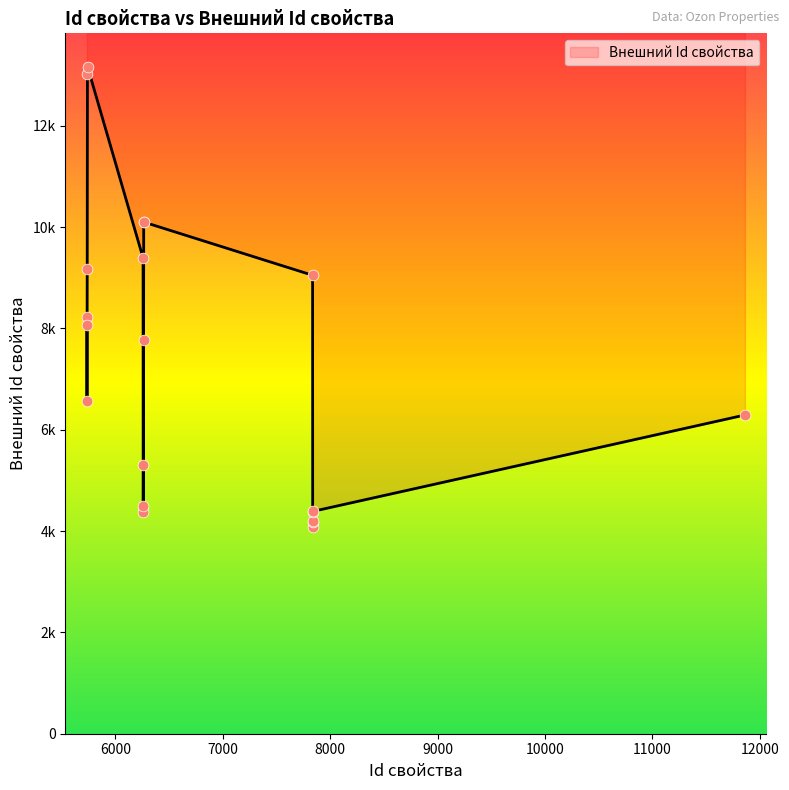

Which has a higher value, 11861 or 7840?

11861